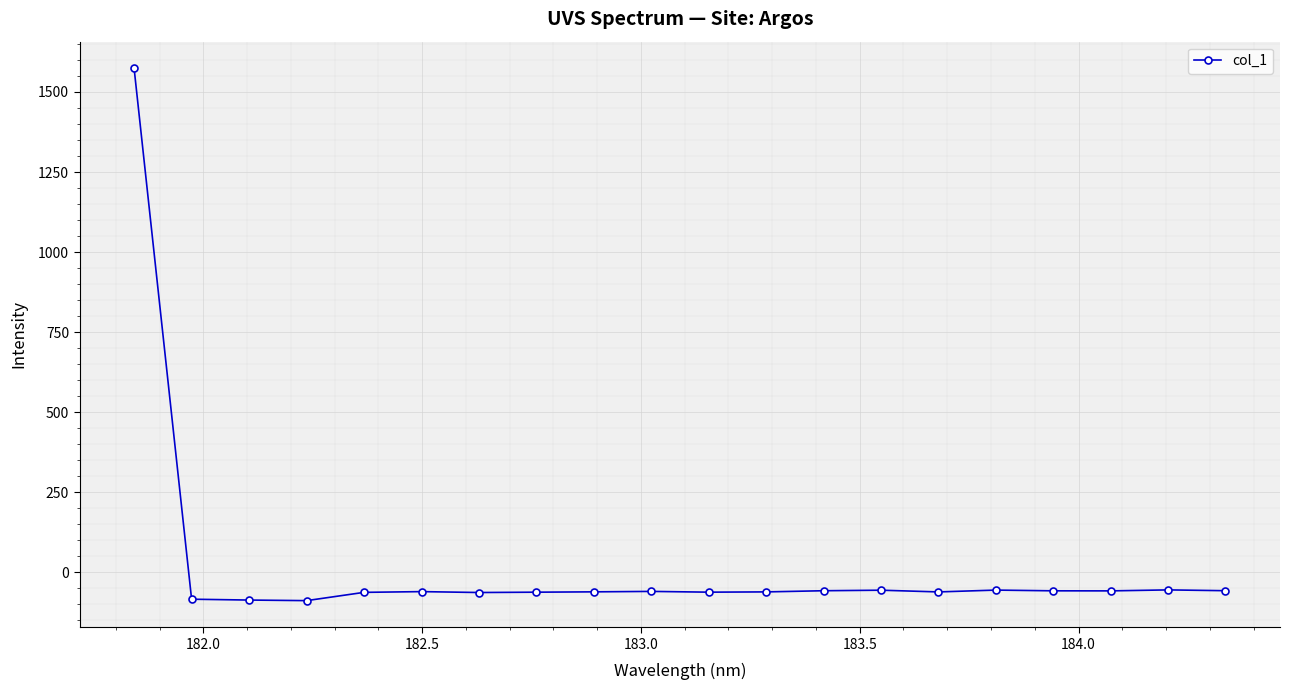

What is the difference between the maximum and second lowest values?

1660.5